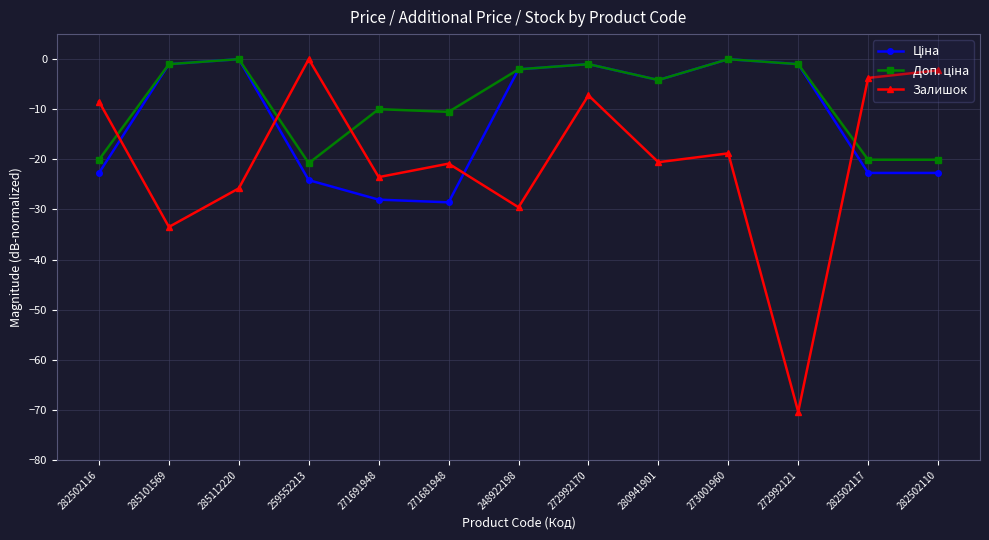

Which series has the widest spread of values?

Залишок